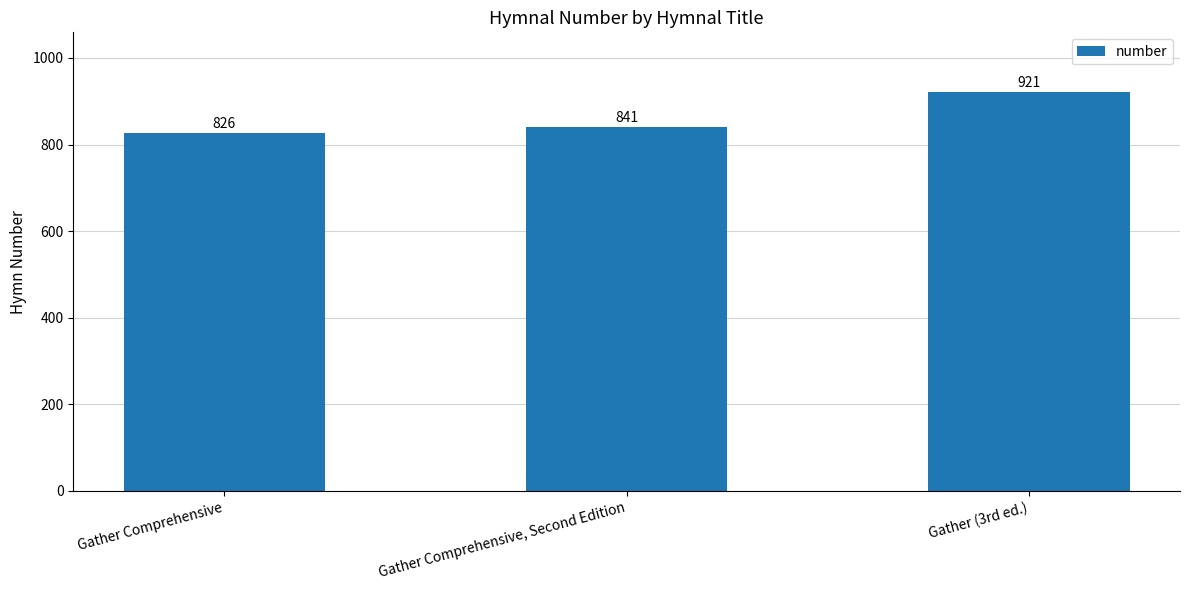

Rank the categories by value from lowest to highest.

Gather Comprehensive, Gather Comprehensive, Second Edition, Gather (3rd ed.)